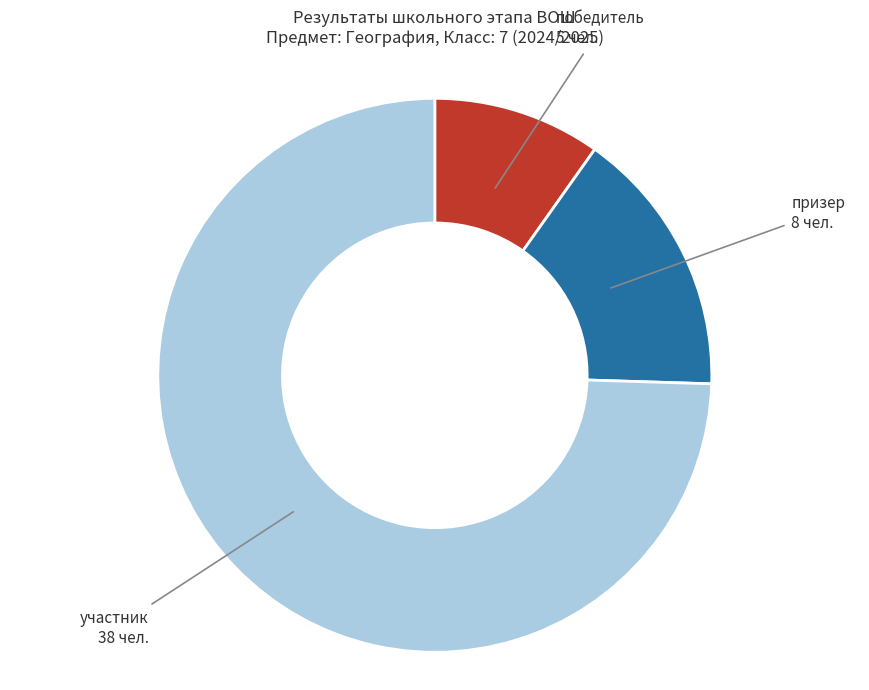

Between участник and призер, which is larger?

участник